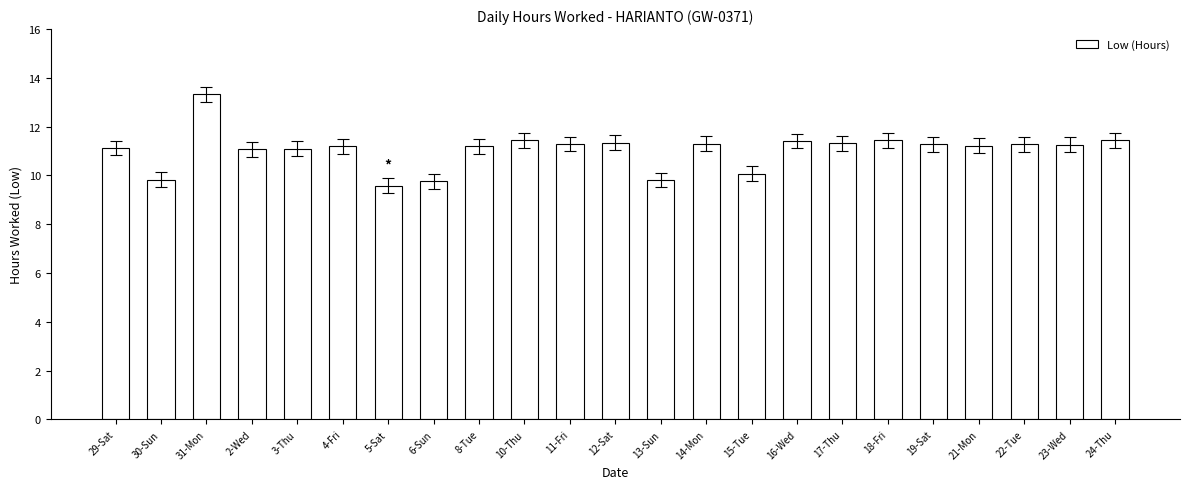

What is the greatest value displayed?

13.3